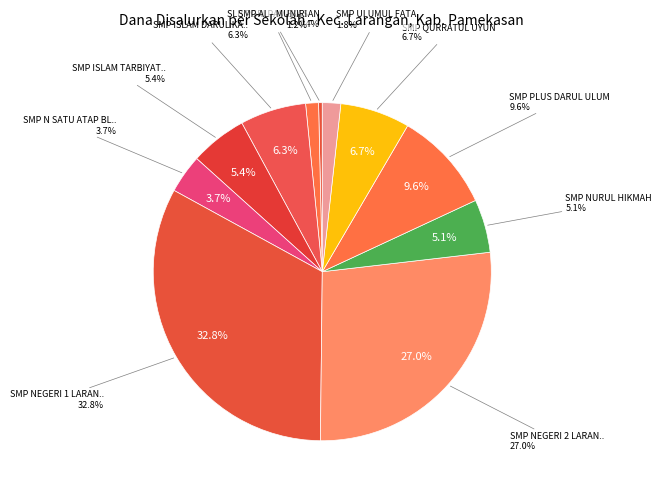

To the nearest percent, what is the combined percentage of SMP N SATU ATAP BLUMBUNGAN and SMP PLUS DARUL ULUM?

13%